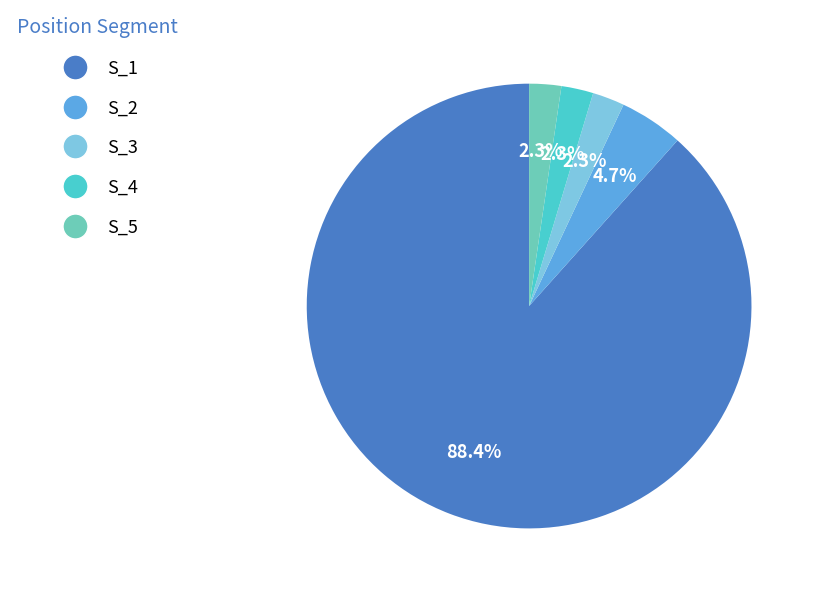

How many slices are in this pie chart?

5